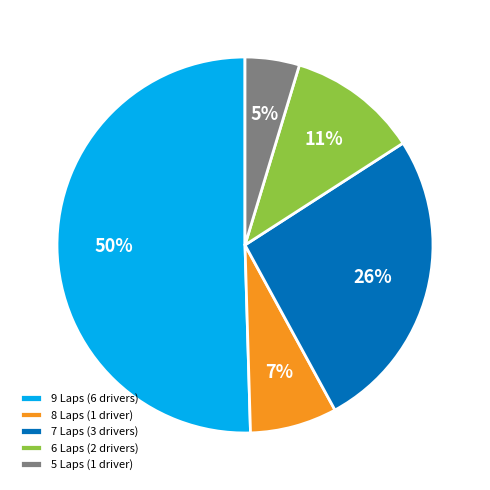

Is there a majority slice in this chart?

Yes